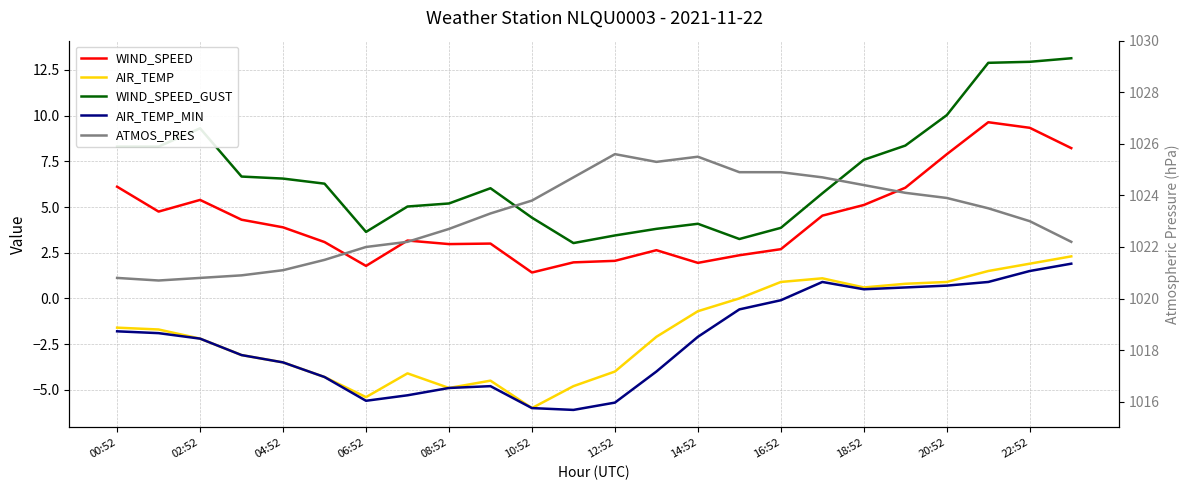

True or false: WIND_SPEED has more than 1 points higher than both neighbors.

True